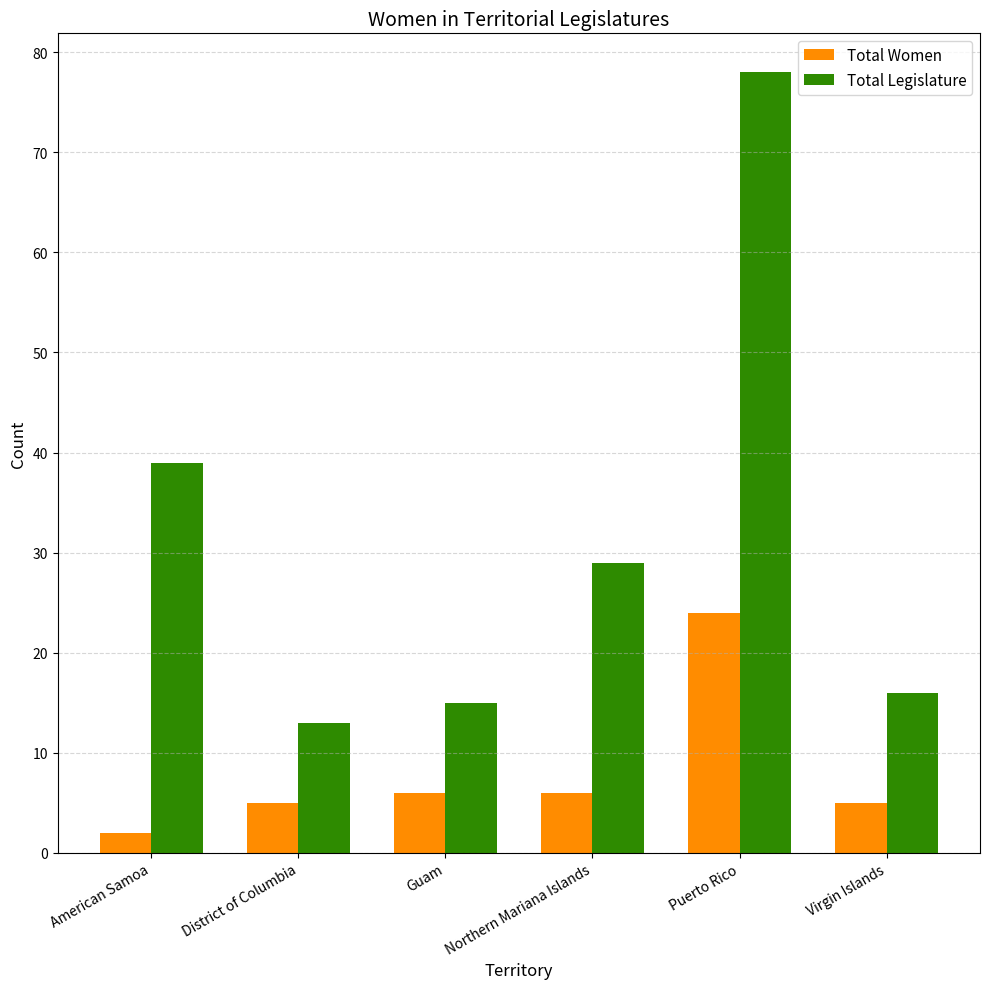

What are all the series names shown in the legend?

Total Women, Total Legislature